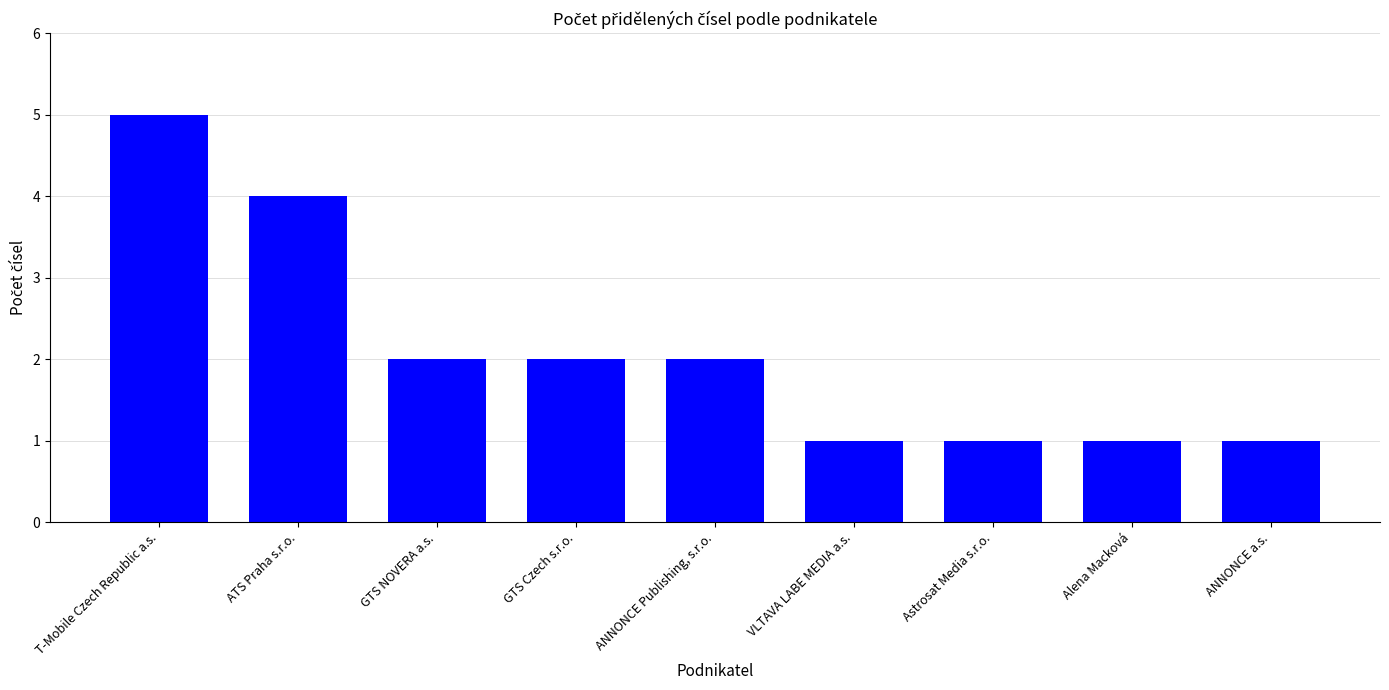

How many data points does each series have?

9